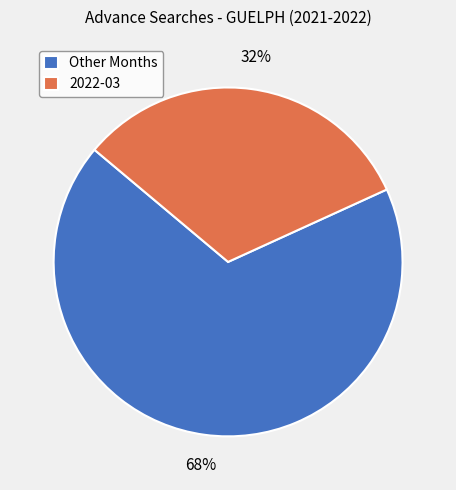

What is the smallest slice in the pie chart?

2022-03